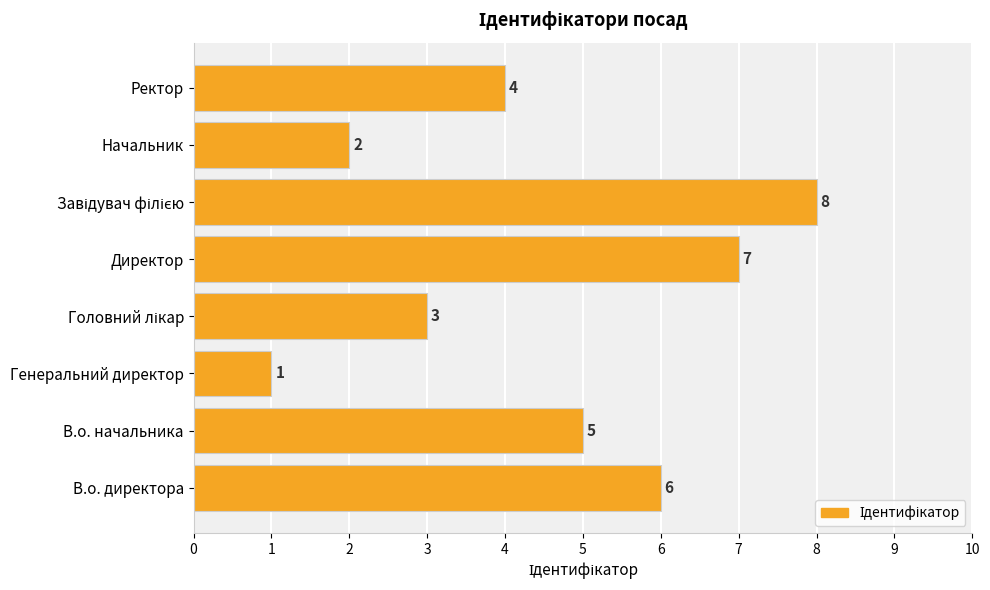

What is the change in value from Генеральний директор to Директор?

+6